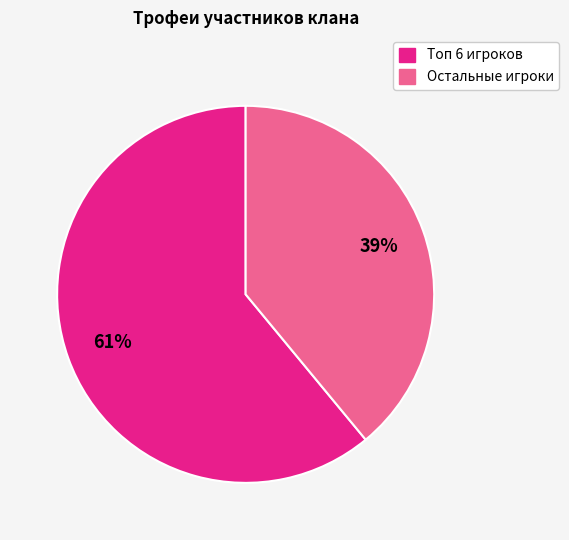

Count the number of slices in the pie.

2